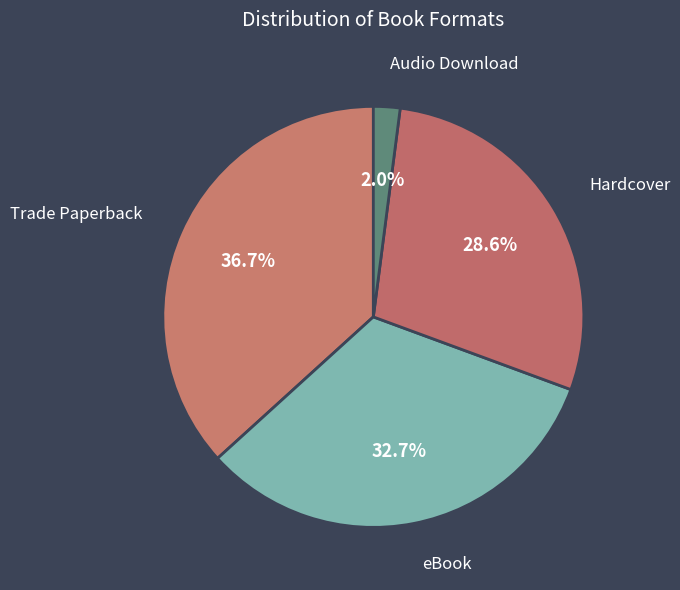

How many slices are in this pie chart?

4